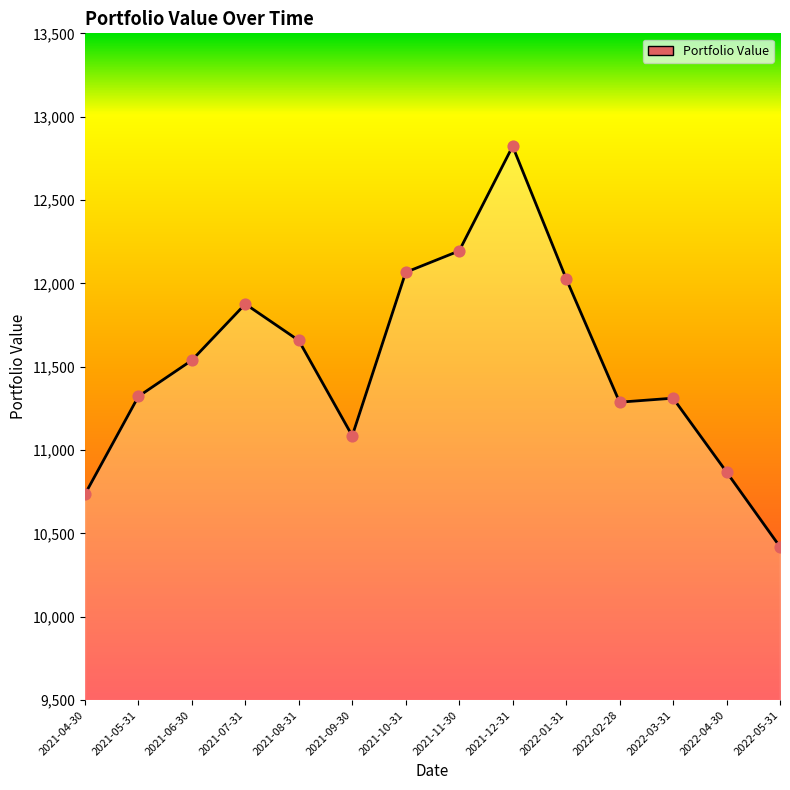

What is the change in value from 2021-05-31 to 2021-10-31?

+744.8